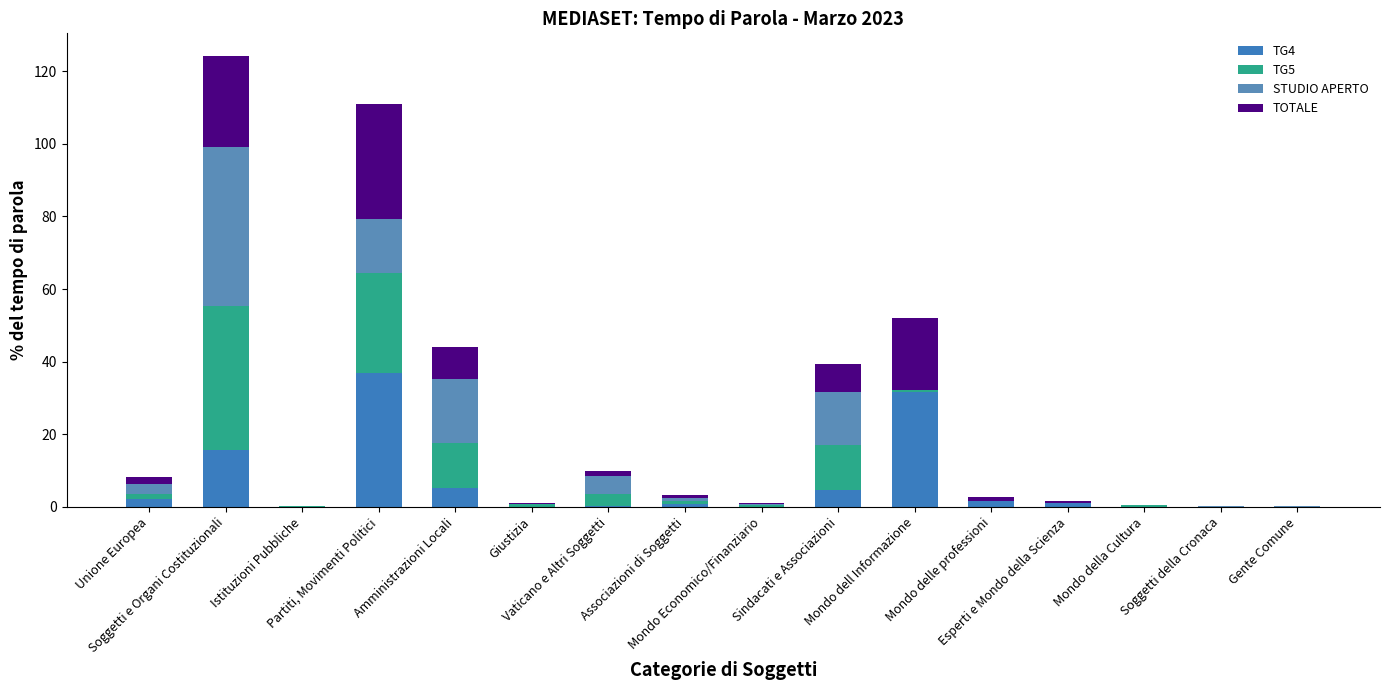

The TG4 series shows 55.4 at Partiti, Movimenti Politici. True or false?

False